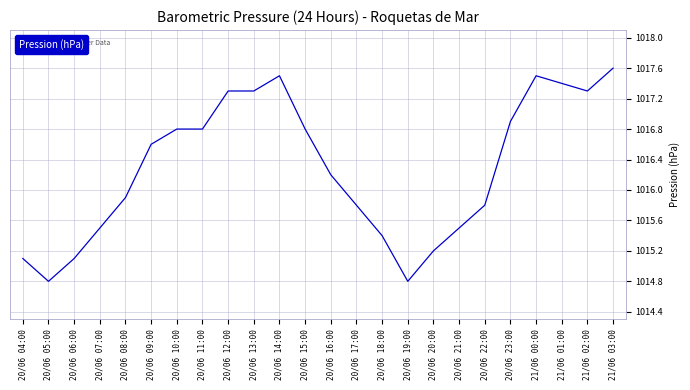

True or false: the data shows 1017.5 at 20/06 14:00.

True